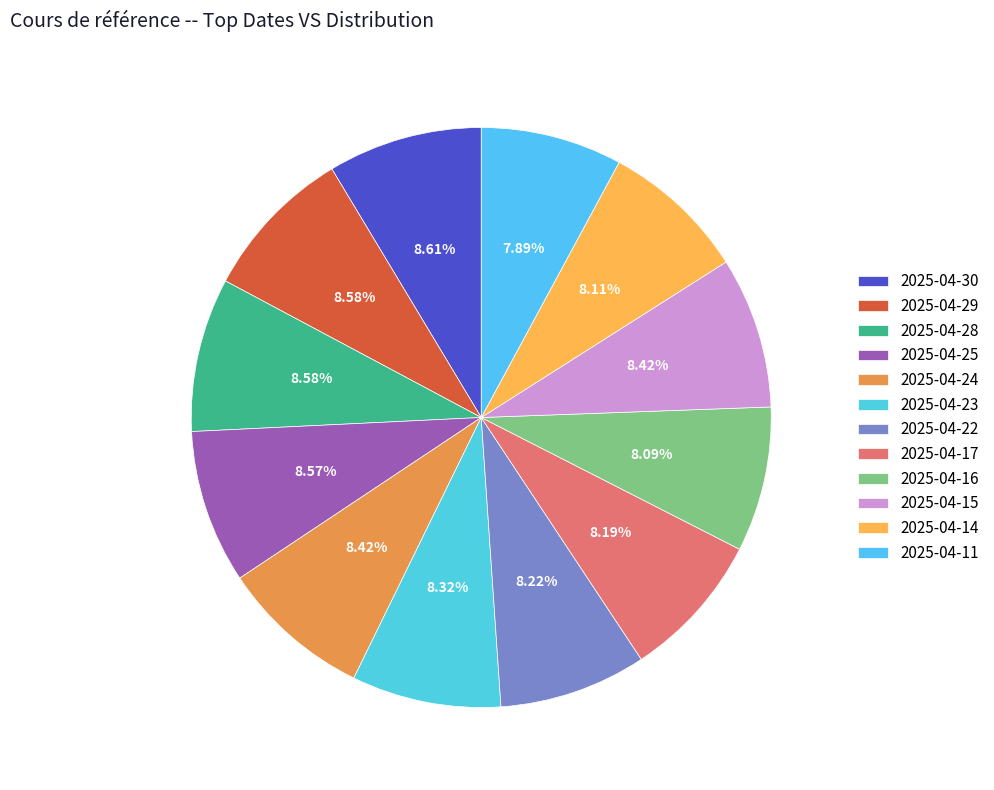

To the nearest percent, what is the difference between the largest and smallest slice percentages?

1%